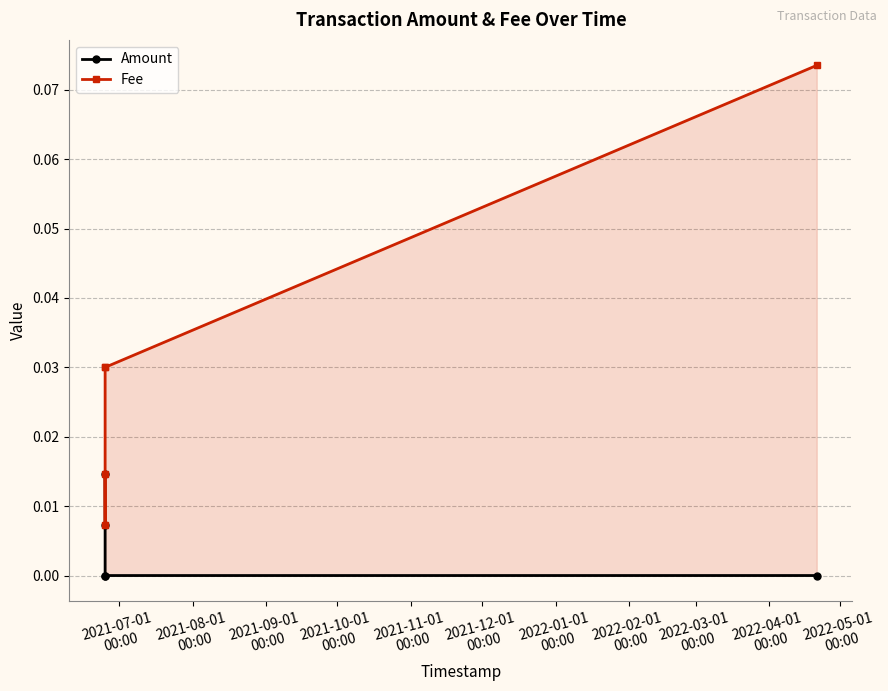

True or false: Fee and Amount intersect in this chart.

False